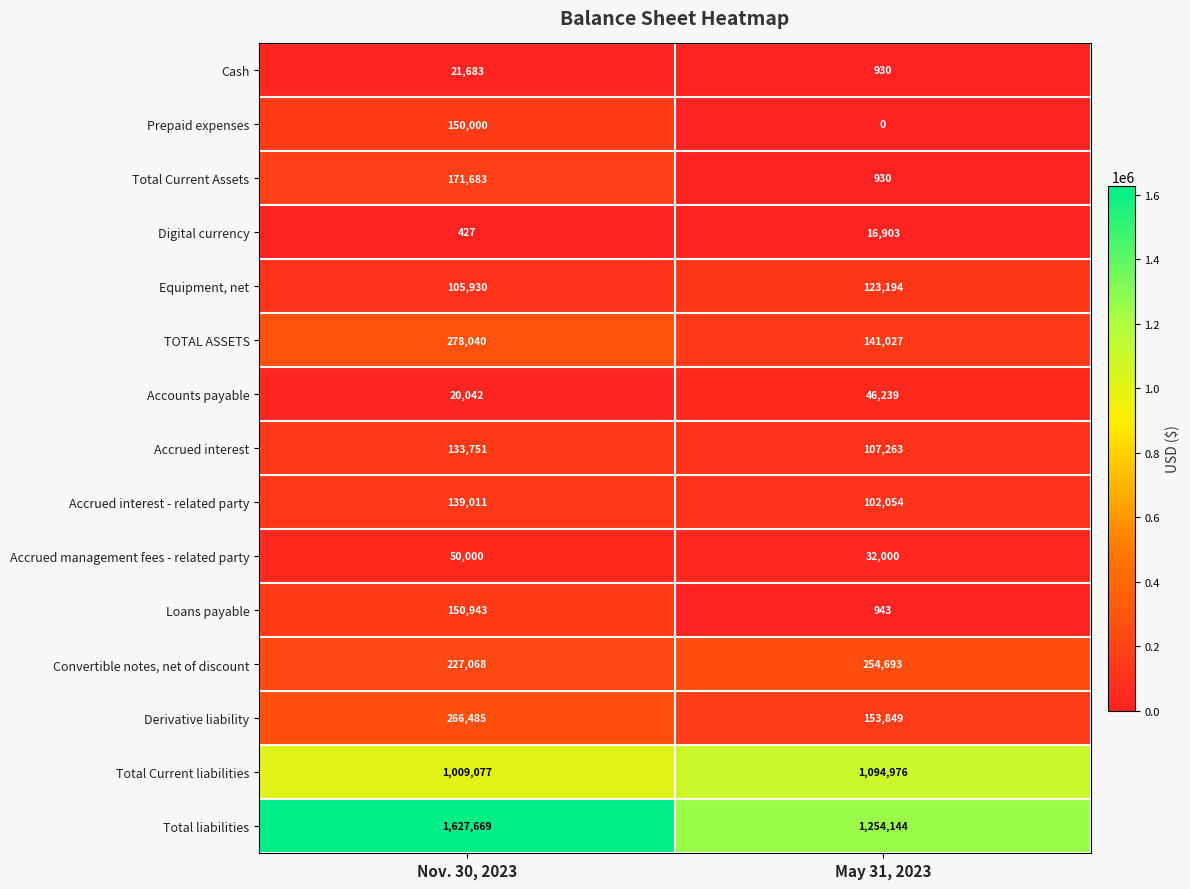

What is the spread (max minus min) of values at May 31, 2023?

1254144